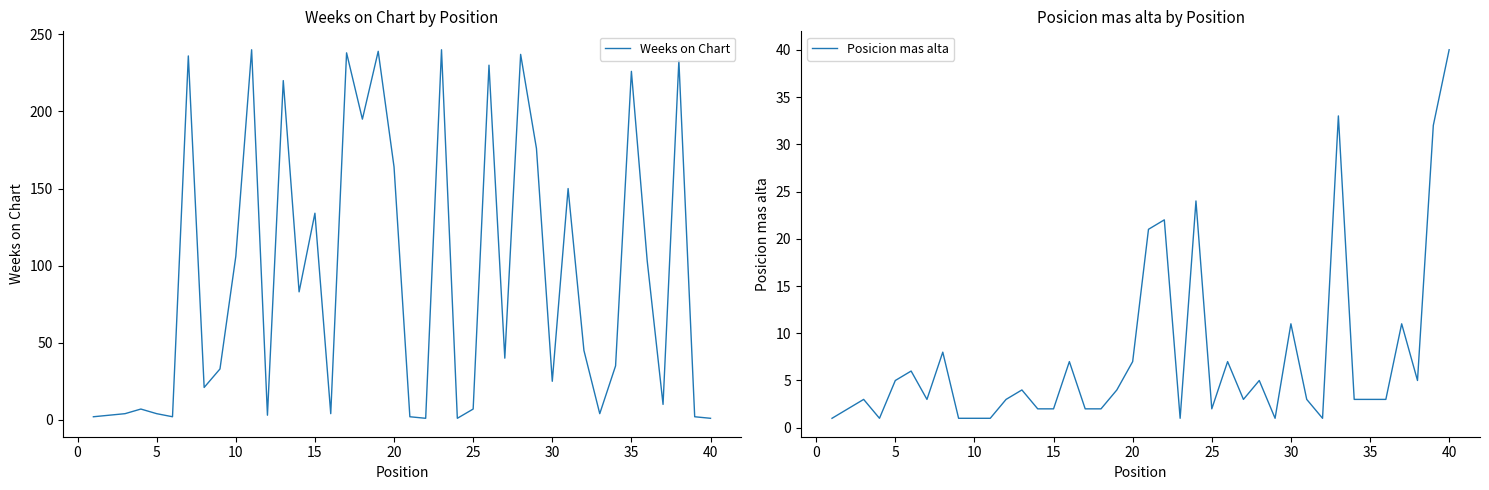

The Weeks on Chart series shows 334 at 16. True or false?

False